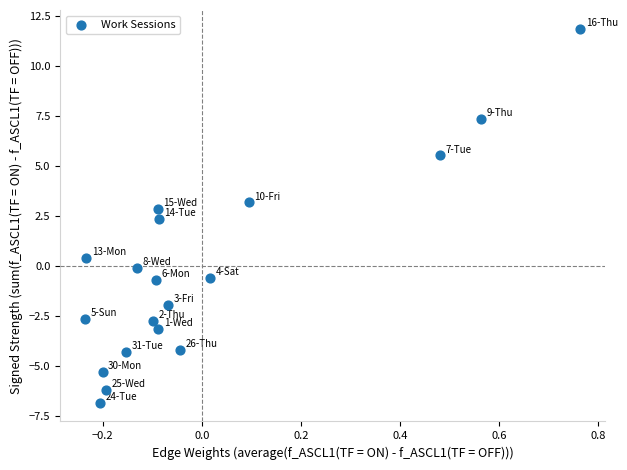

What is the range of X values (max minus min)?

1.0